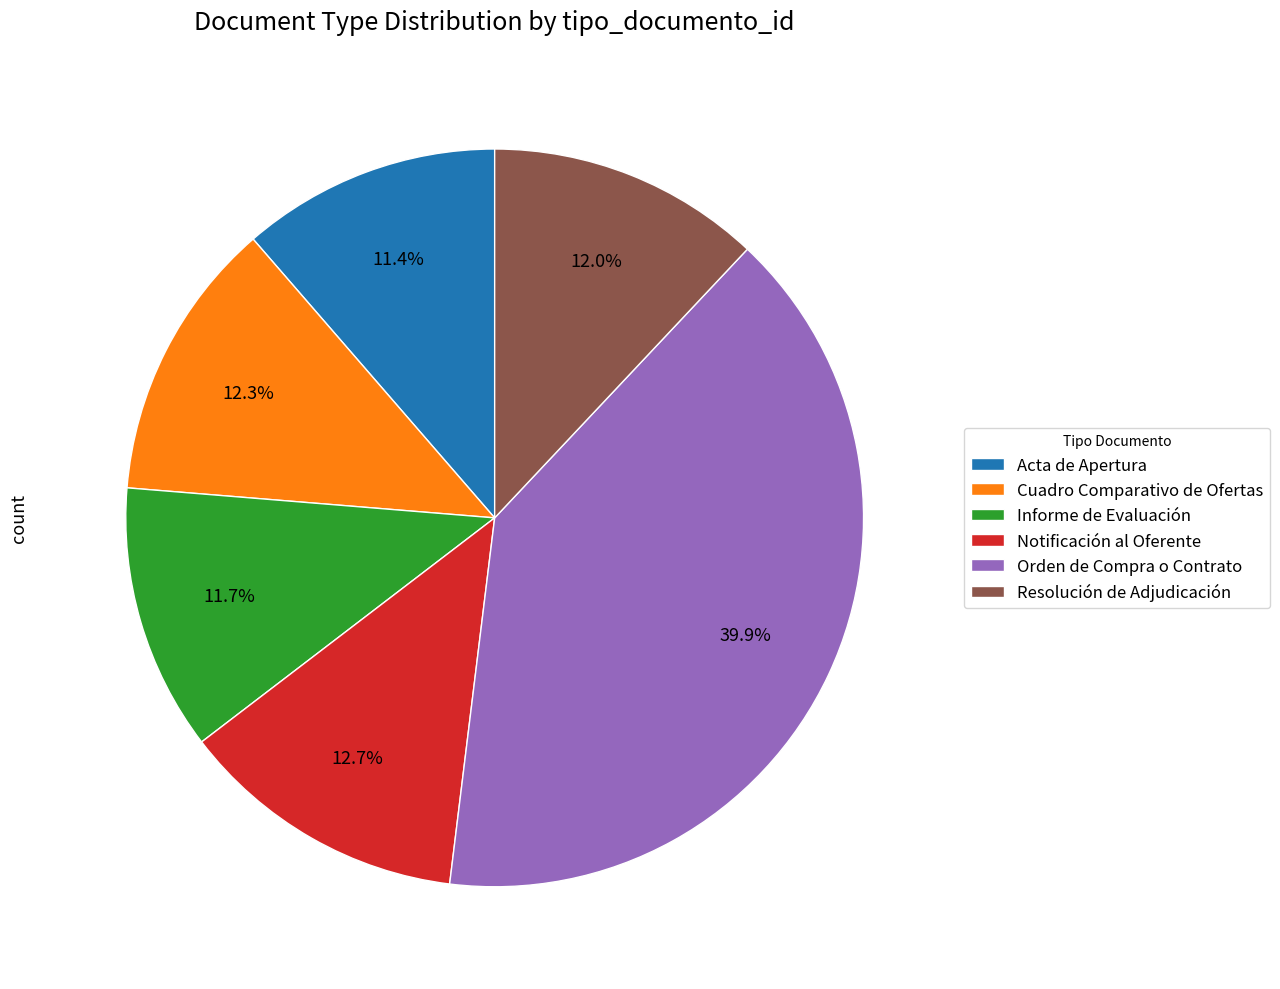

Combined, what portion of the pie is Informe de Evaluación and Notificación al Oferente?

24.4%